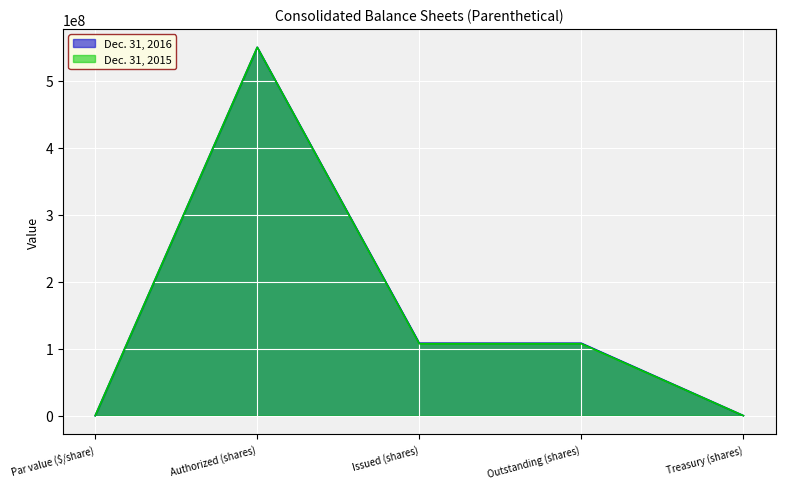

True or false: Dec. 31, 2015 has a value of -323900682 at Par value ($/share).

False